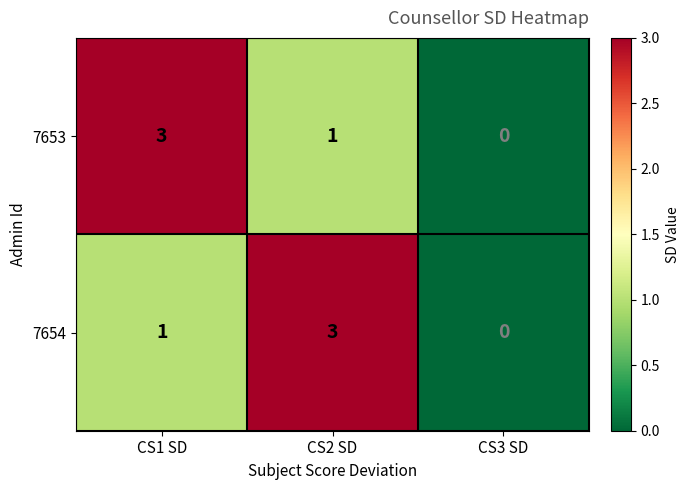

Between CS2 SD and CS3 SD, which series saw the biggest shift?

7654